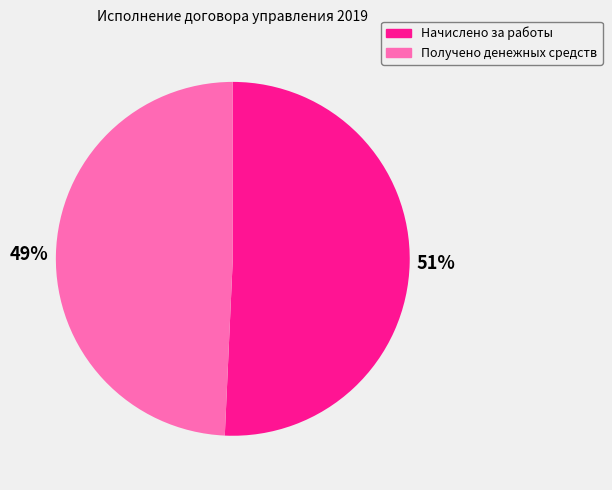

Does any single category account for the majority?

Yes